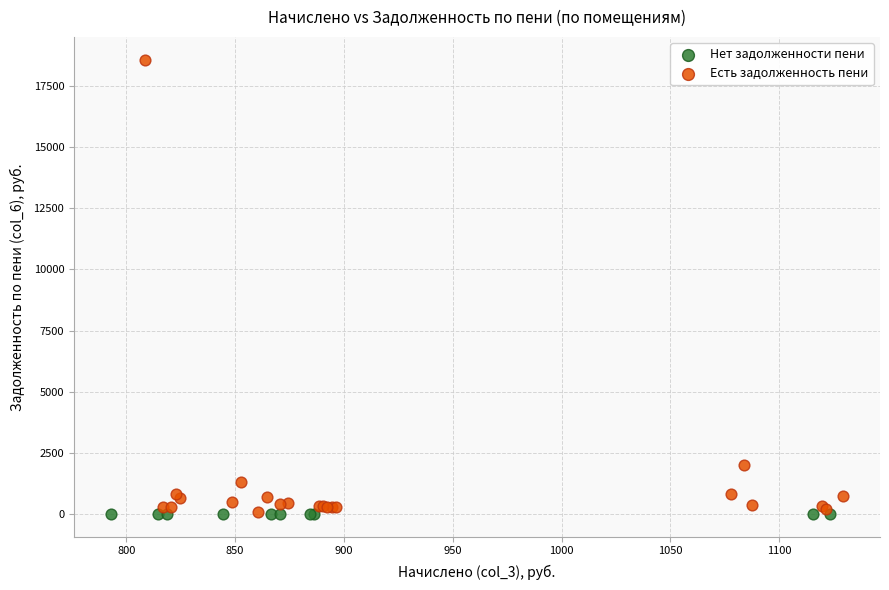

Which series reaches the maximum Y coordinate?

Есть задолженность пени